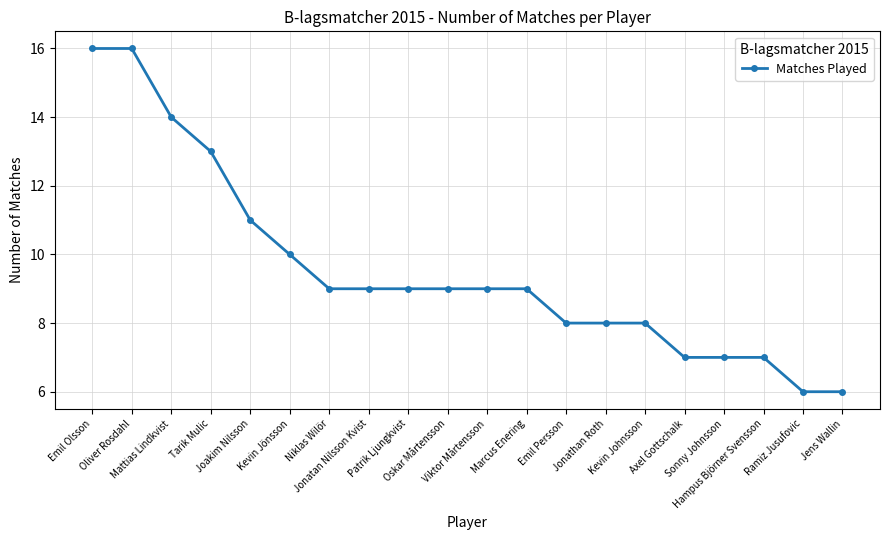

What is the sum of the values at Kevin Johnsson and Jonatan Nilsson Kvist?

17